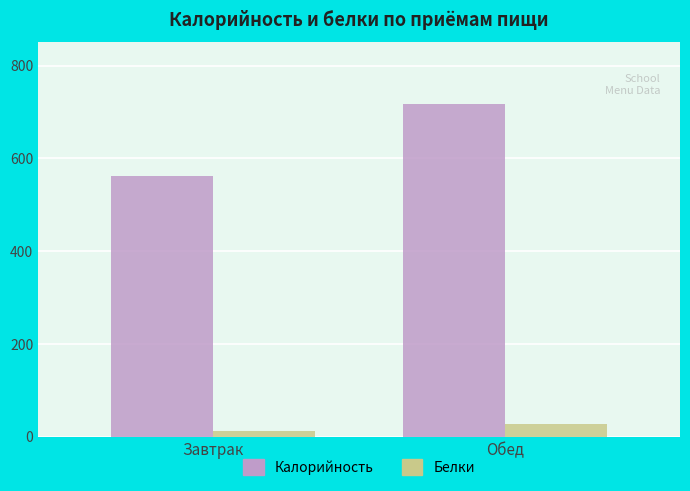

How many distinct data groups are displayed?

2